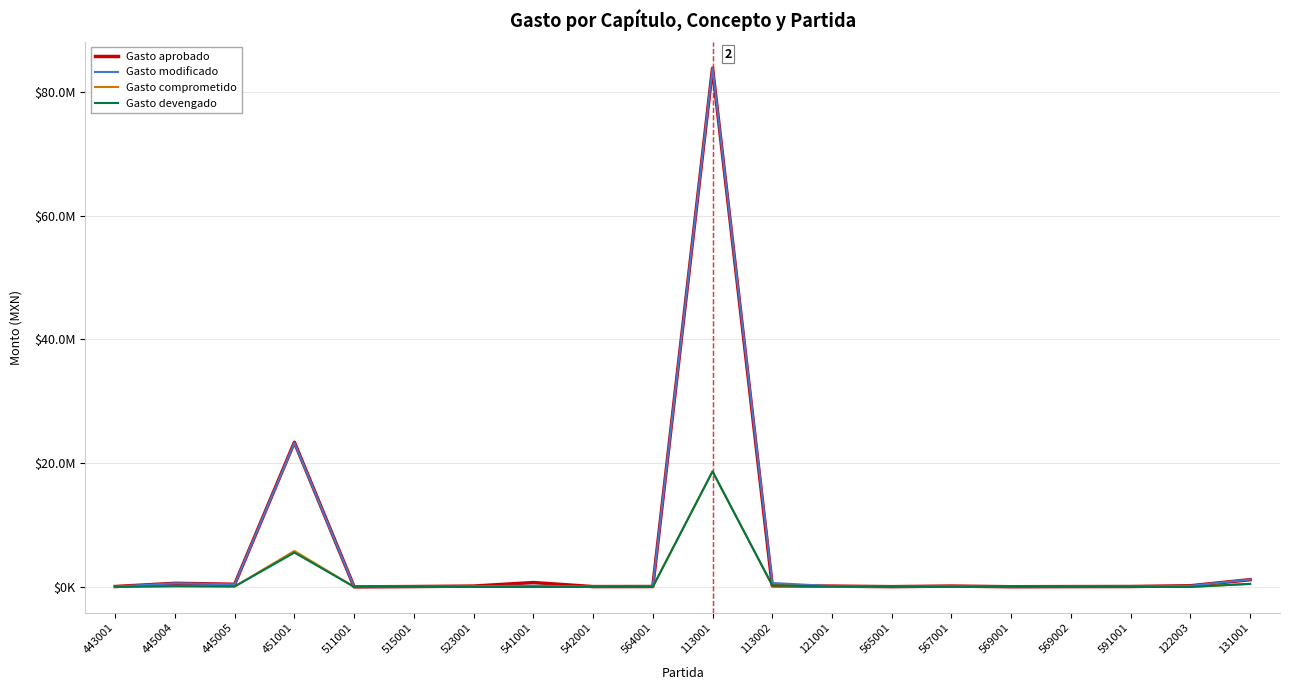

What are all the series names shown in the legend?

Gasto aprobado, Gasto modificado, Gasto comprometido, Gasto devengado